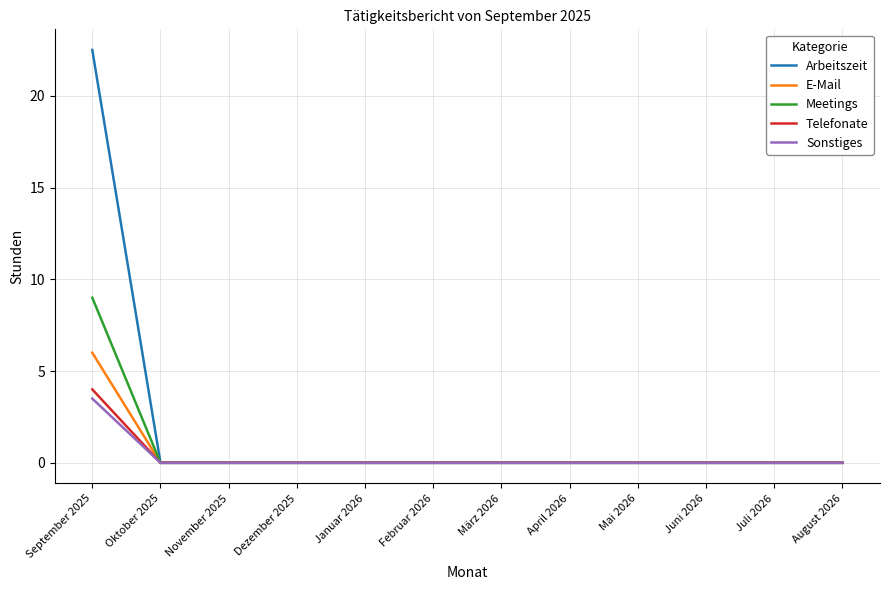

Which series has the widest spread of values?

Arbeitszeit